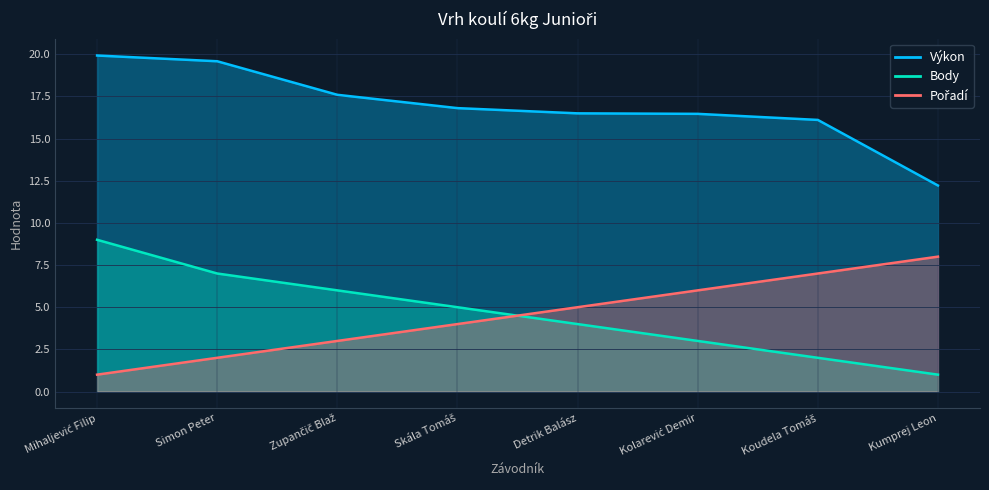

Which has a higher value, Skála Tomáš or Simon Peter?

Skála Tomáš